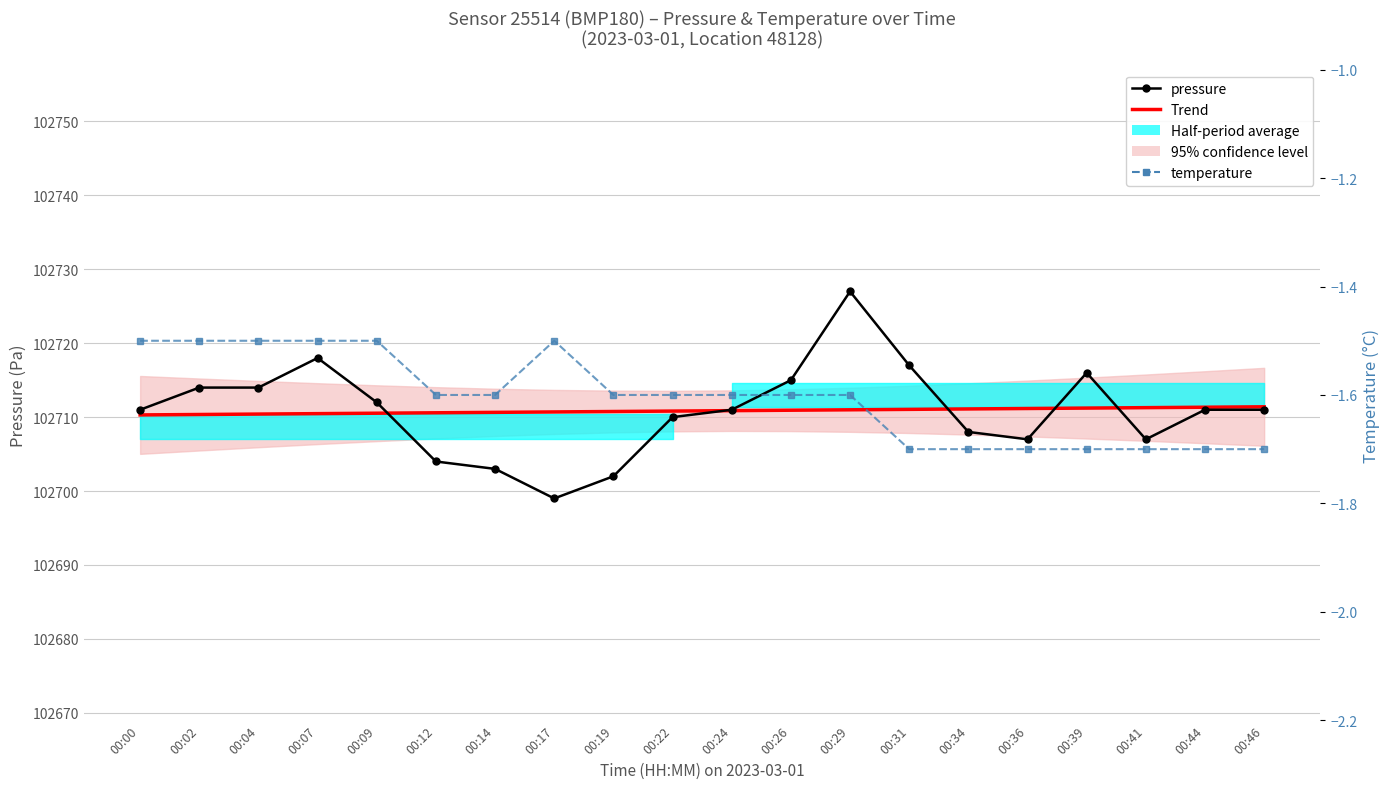

What is the sum of the pressure values at 00:36 and 00:07?

205425.0